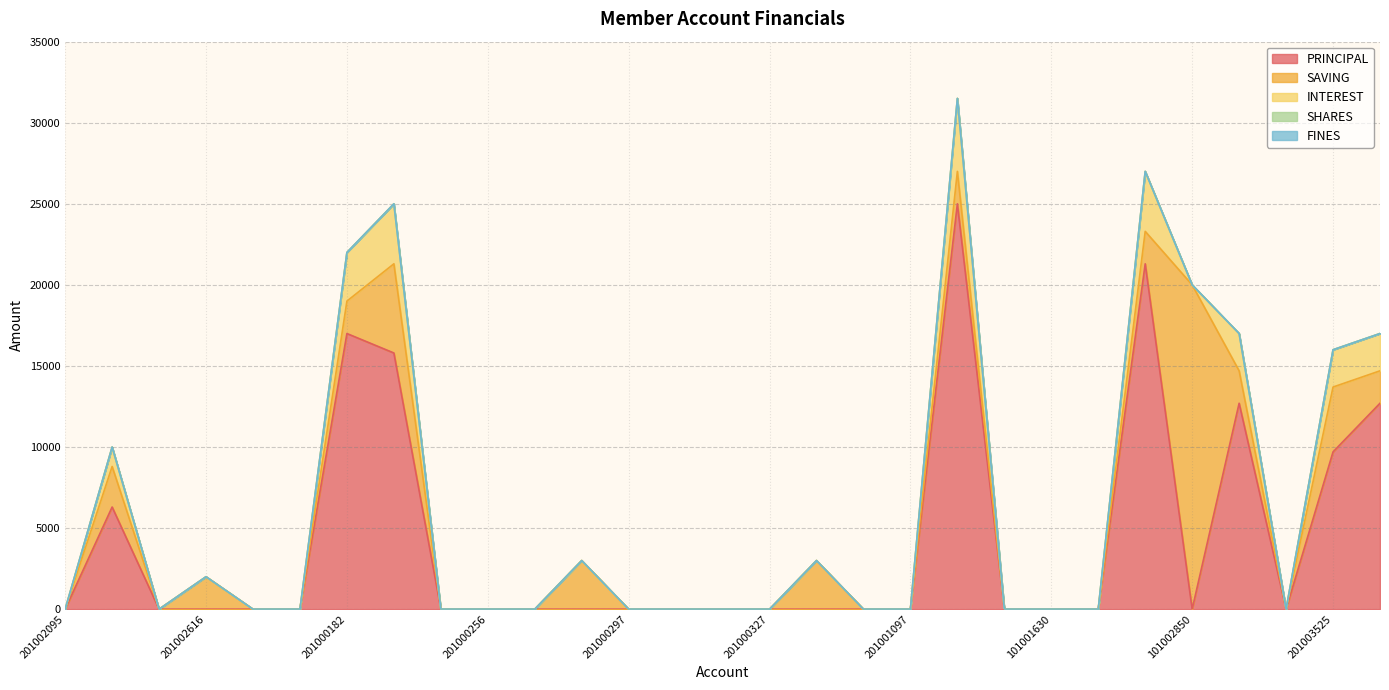

True or false: INTEREST and SHARES intersect in this chart.

False